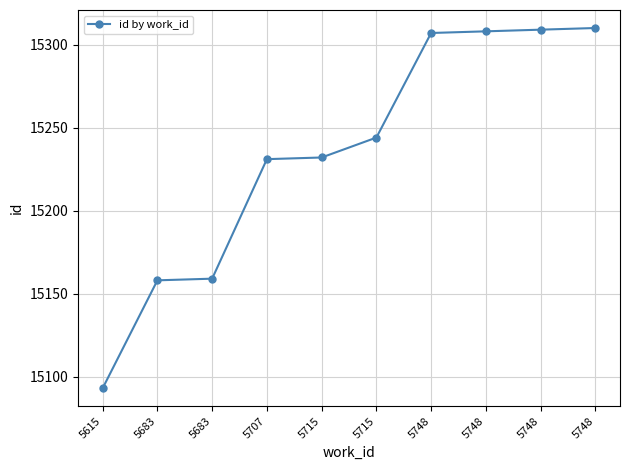

What is the sum of all values?

152351